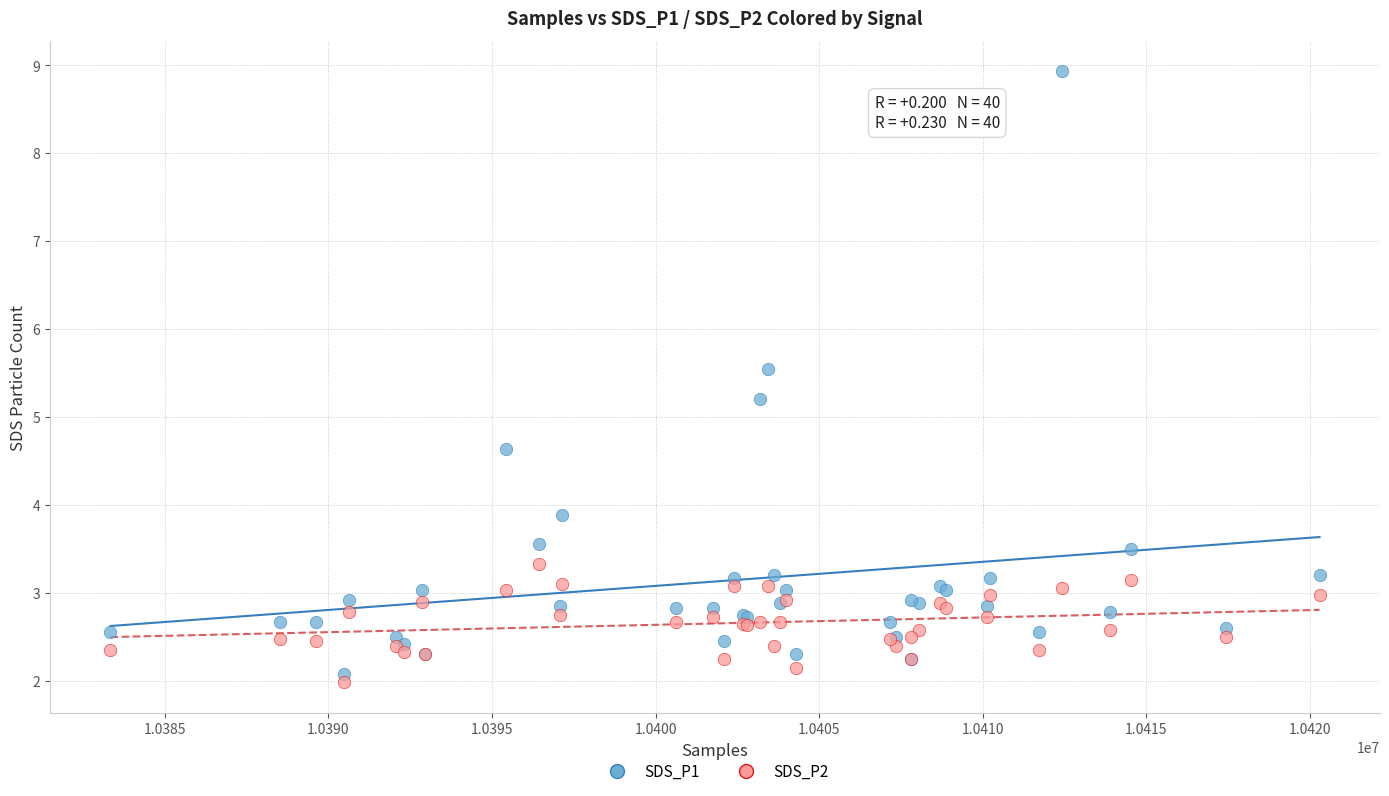

What are all the series names shown in the legend?

SDS_P1, SDS_P2